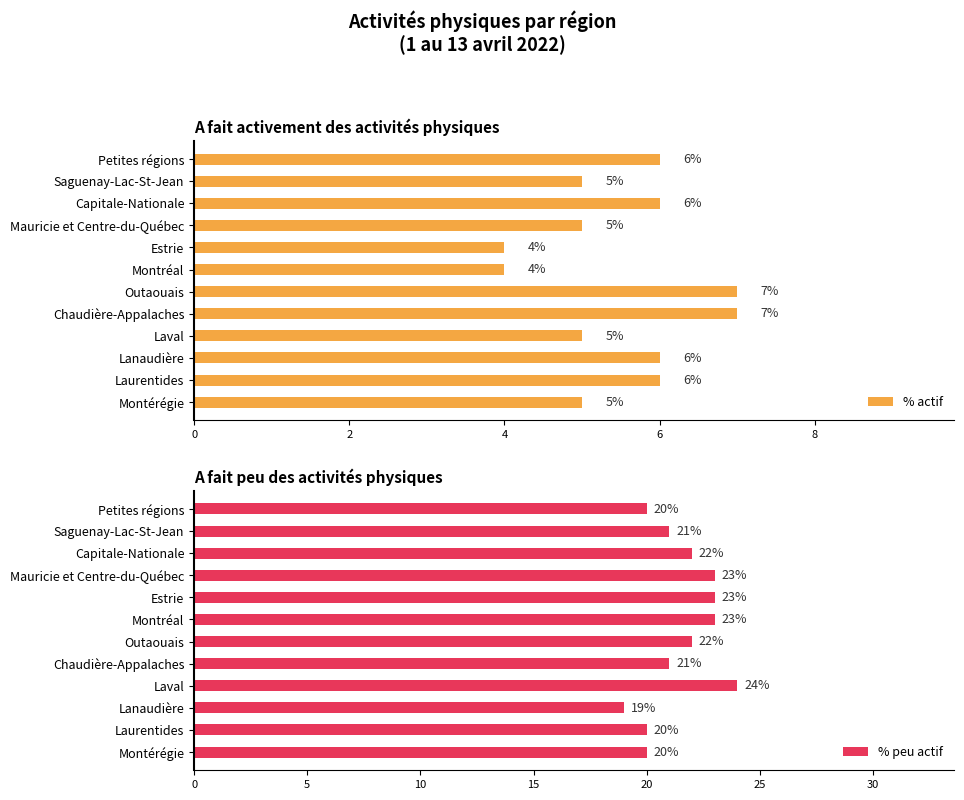

Which series has the widest spread of values?

% peu actif